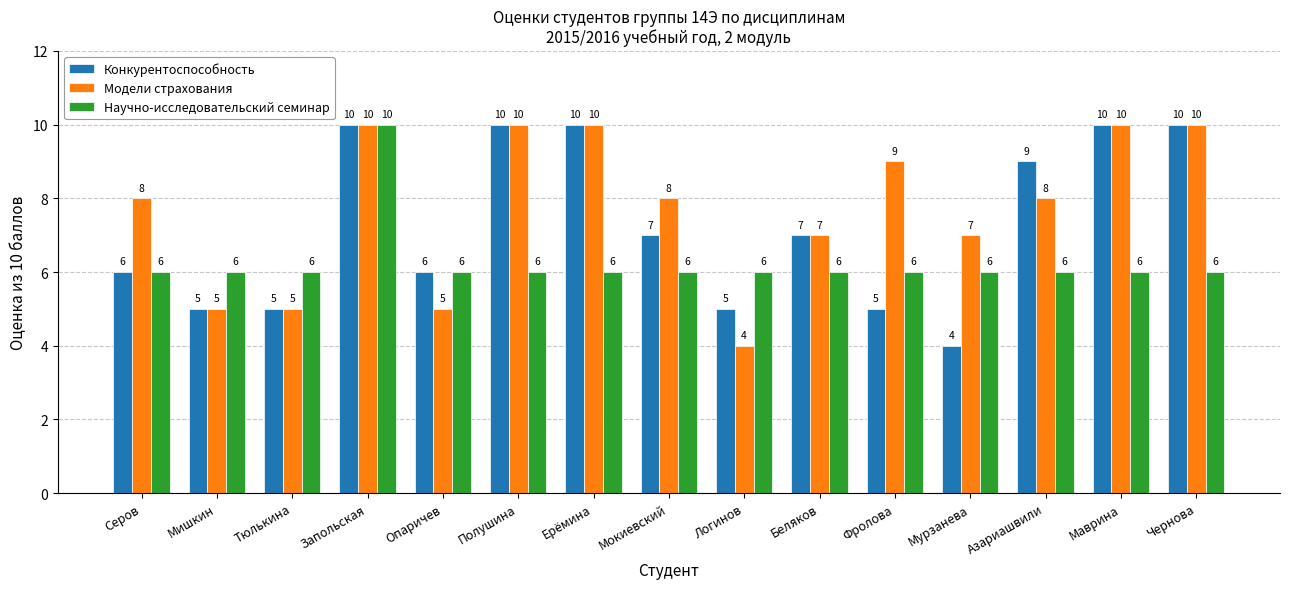

How many Конкурентоспособность values are between 5 and 10?

14